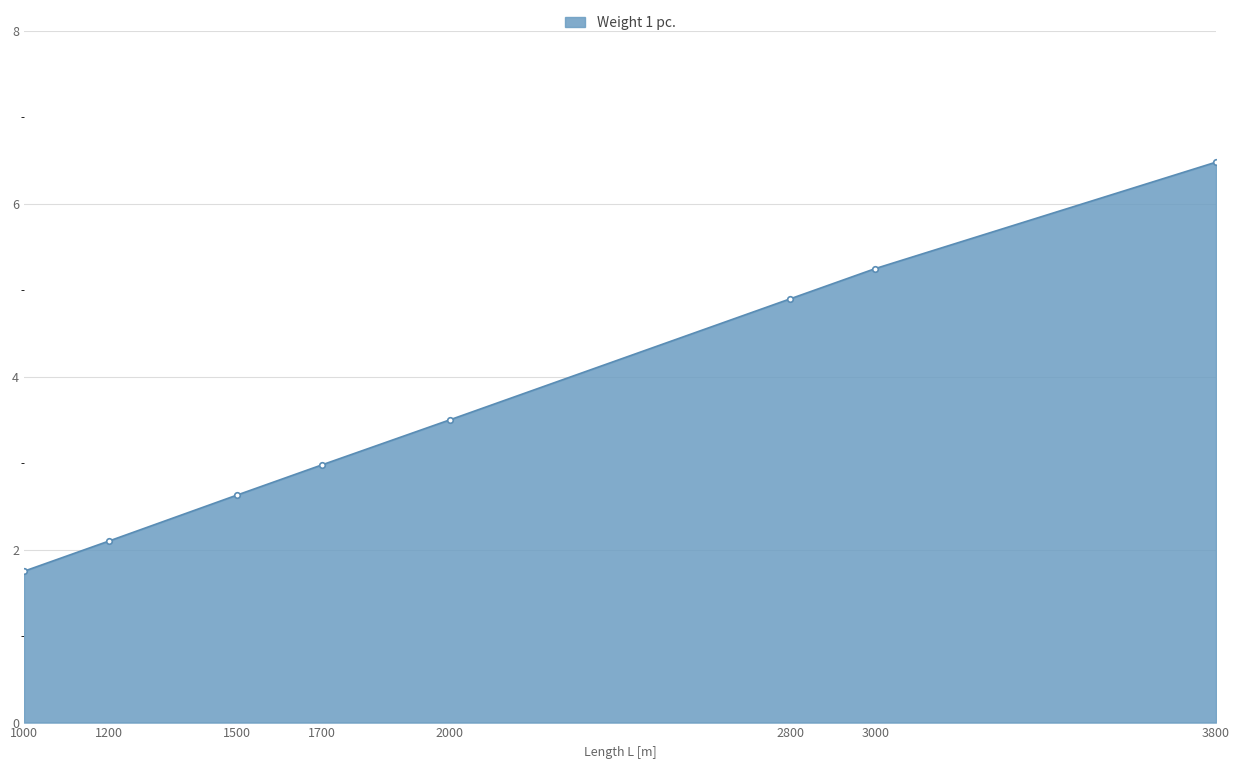

What is the value of the 5th point from the left?

3.5